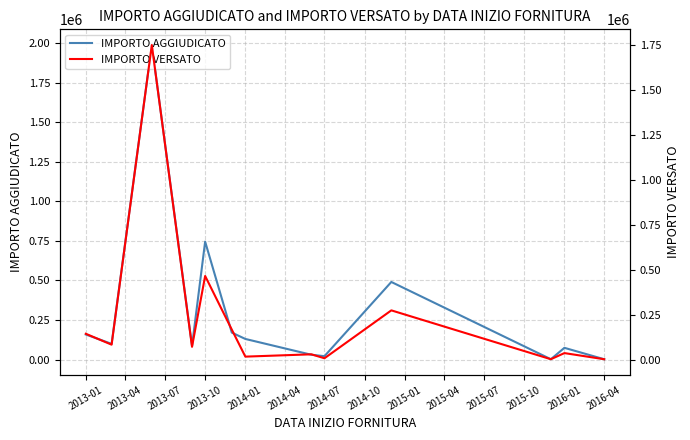

At which label is IMPORTO AGGIUDICATO closest to 994390?

2013-10